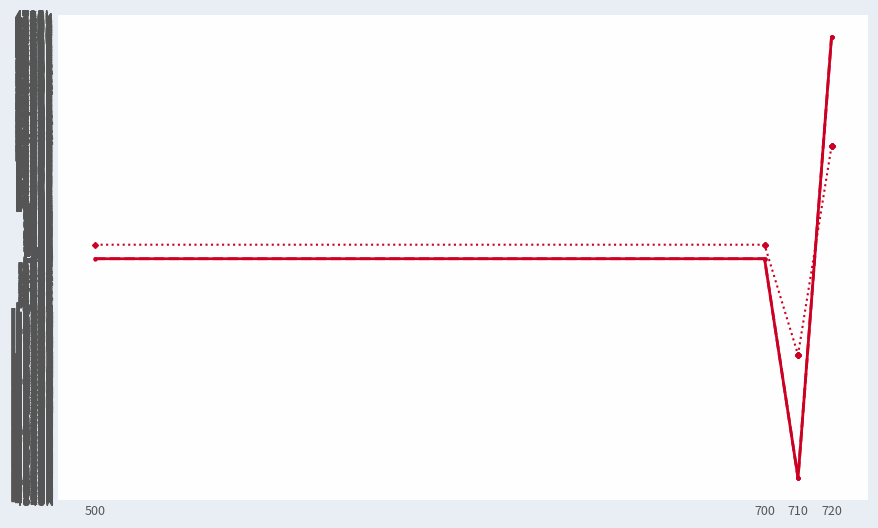

Which series has the largest range (max minus min)?

col_5